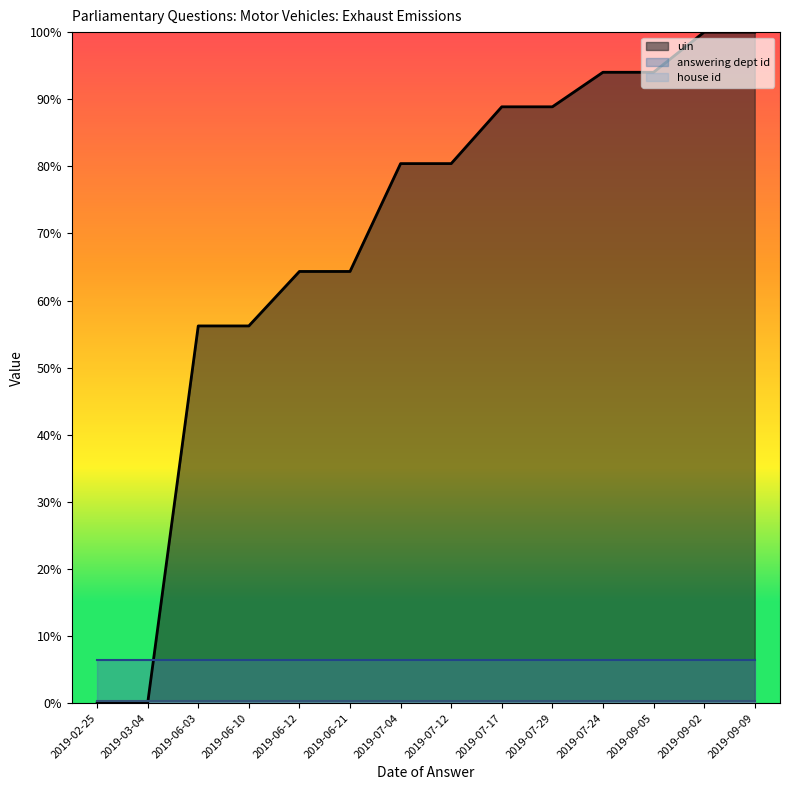

Which series has the largest range (max minus min)?

uin